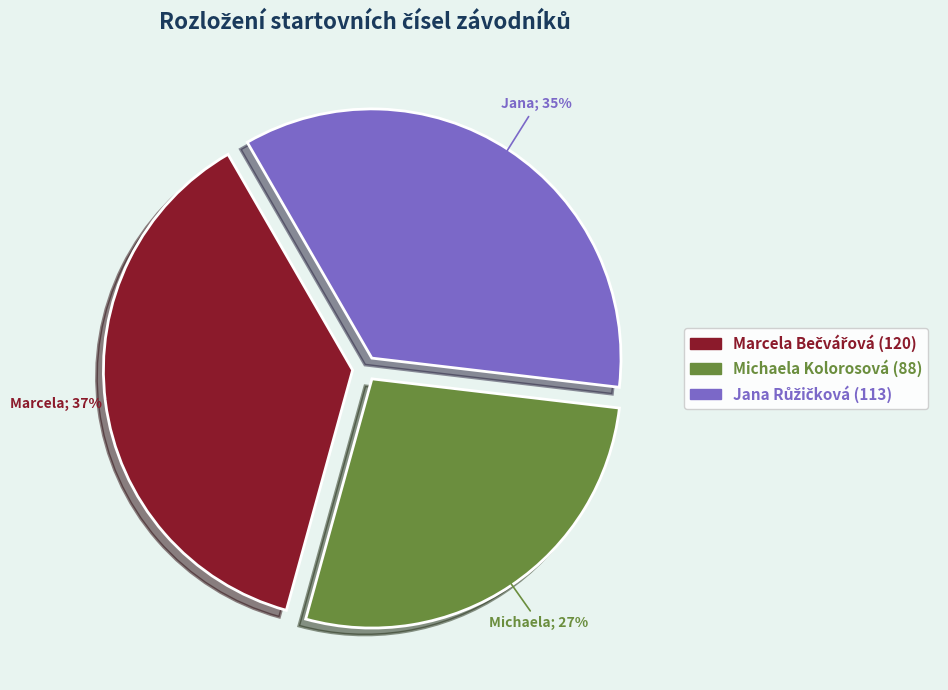

Is Michaela Kolorosová the majority of the pie?

No